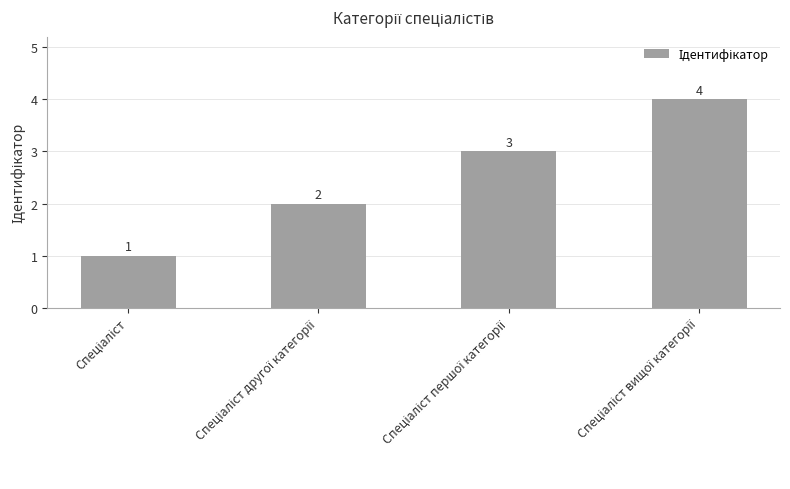

What is the sum of all values?

10